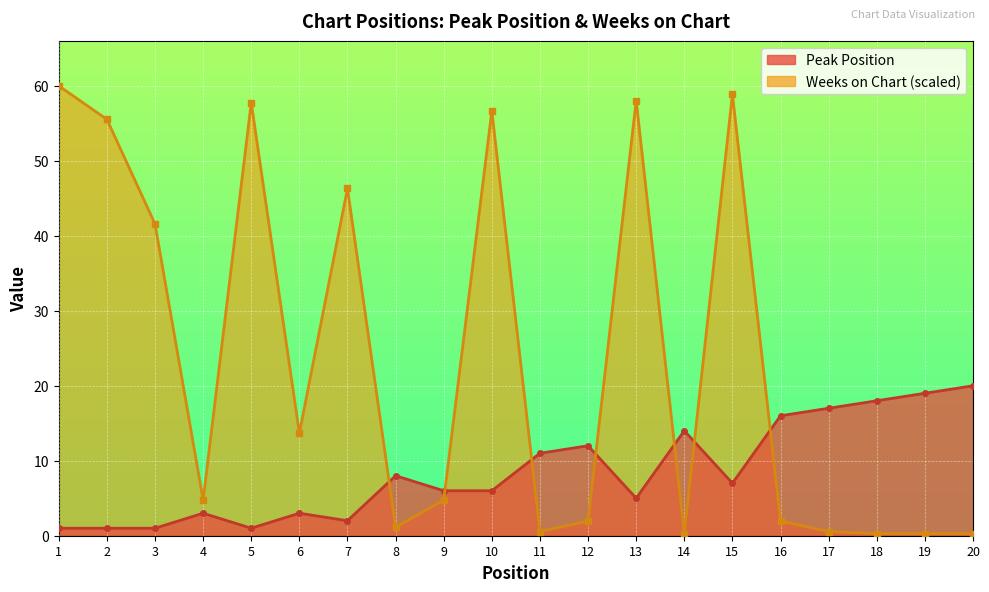

The Weeks on Chart series shows 0.4 at 18. True or false?

False